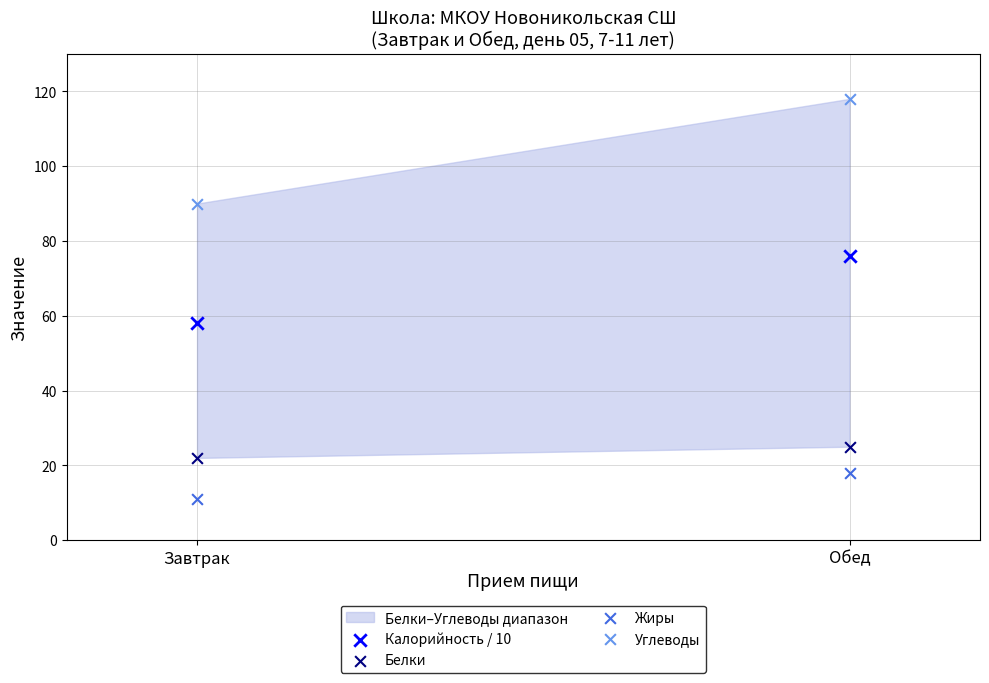

Across all series, what Y value is closest to 64?

58.1